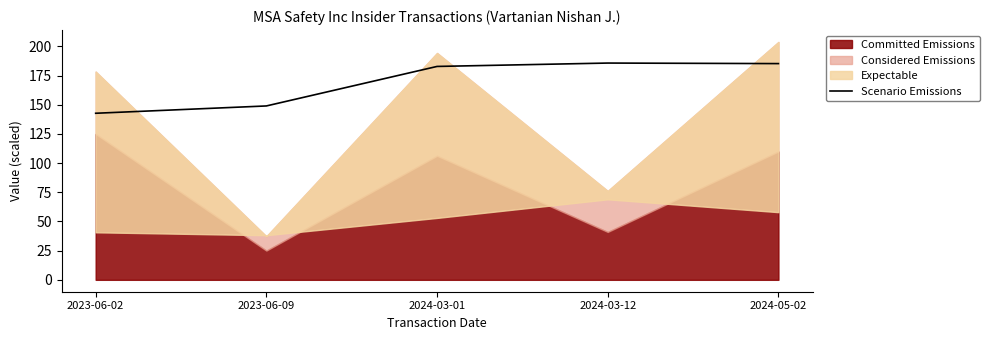

At which label is the value closest to 164?

2023-06-09